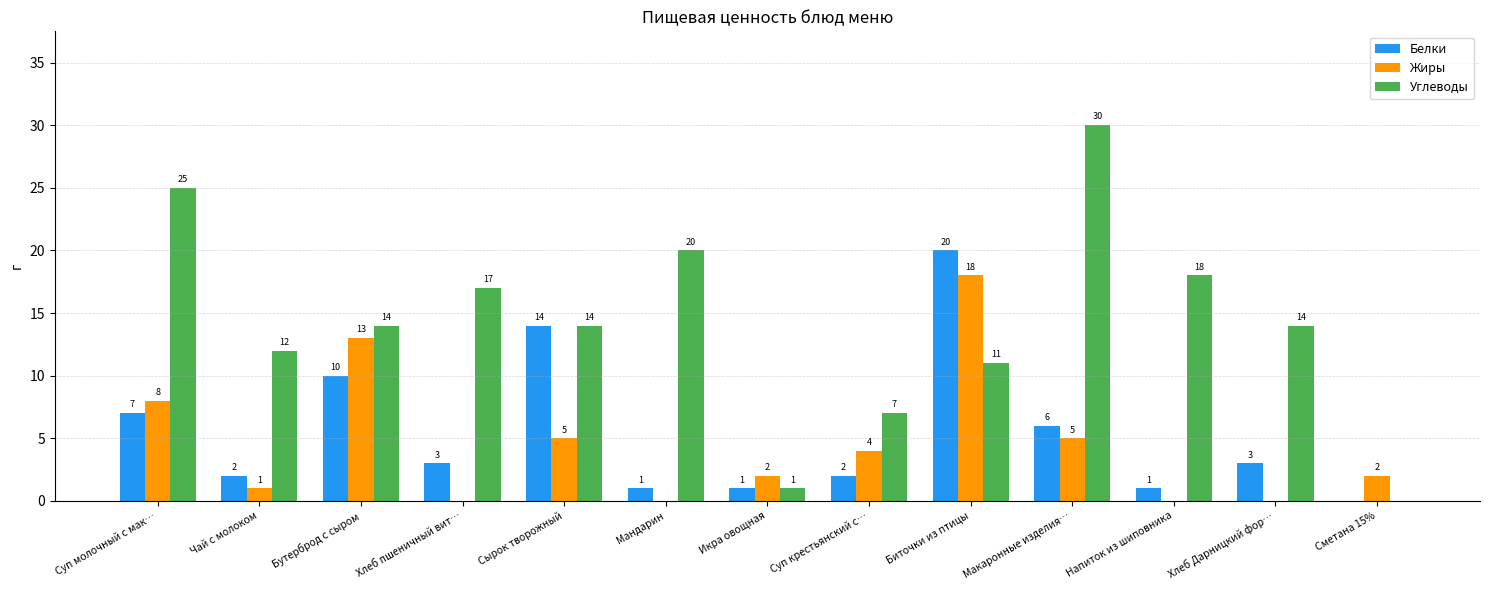

Which series has the largest total across all categories?

Углеводы